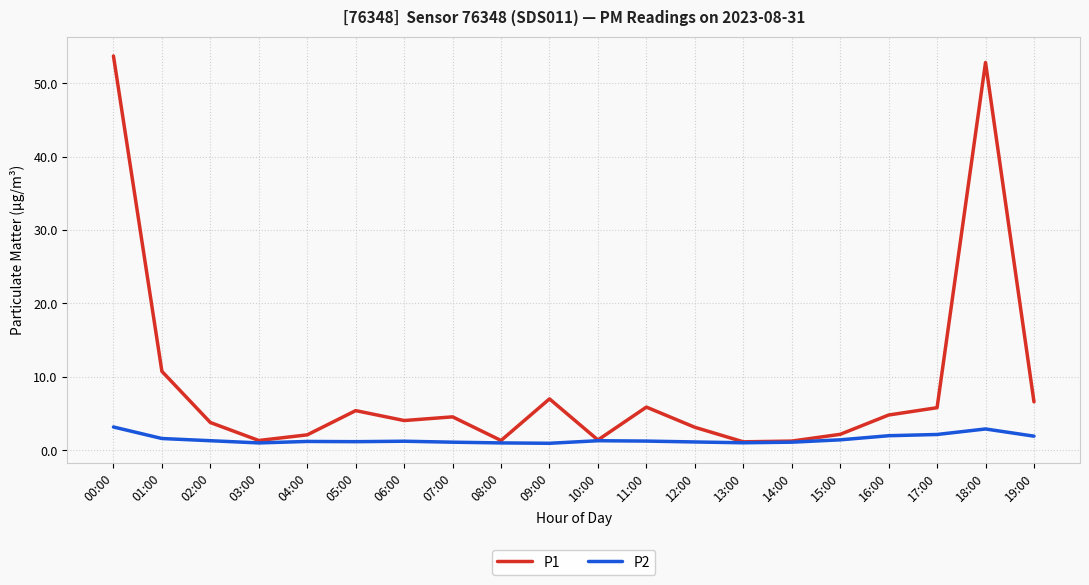

What is the greatest value displayed?

53.7